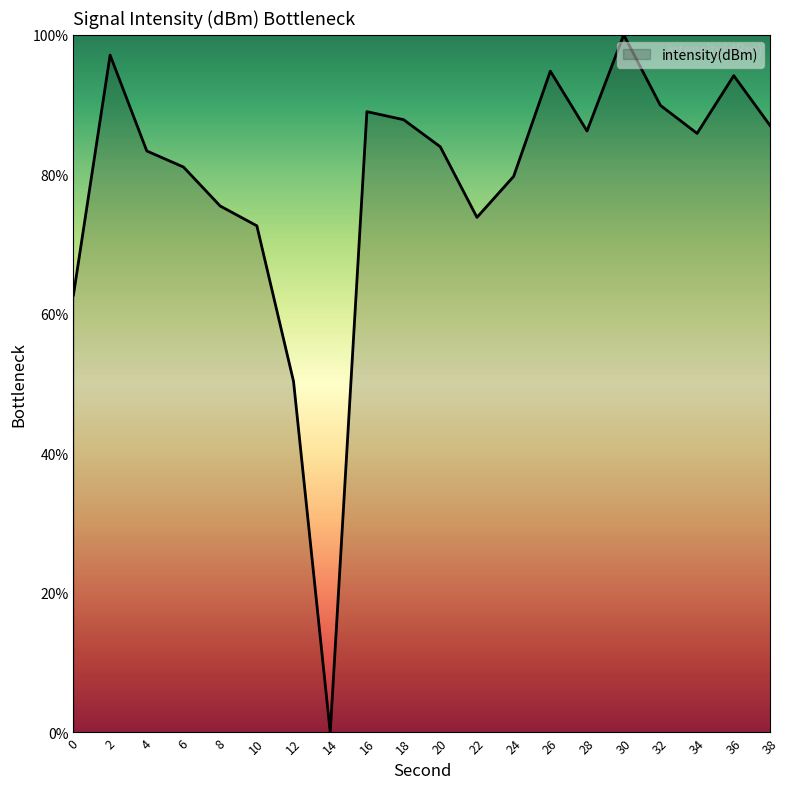

How many interior local valleys (lower than both neighbors) does the data have?

4